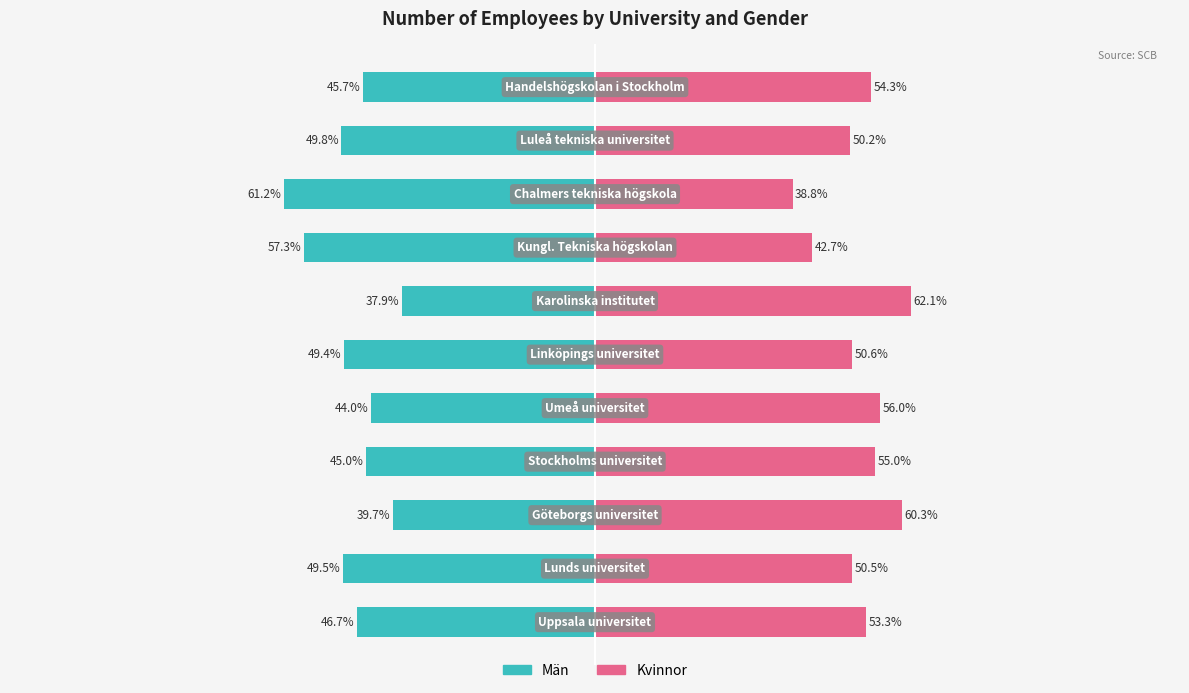

Is it true that Män equals -49.5 at 1?

True